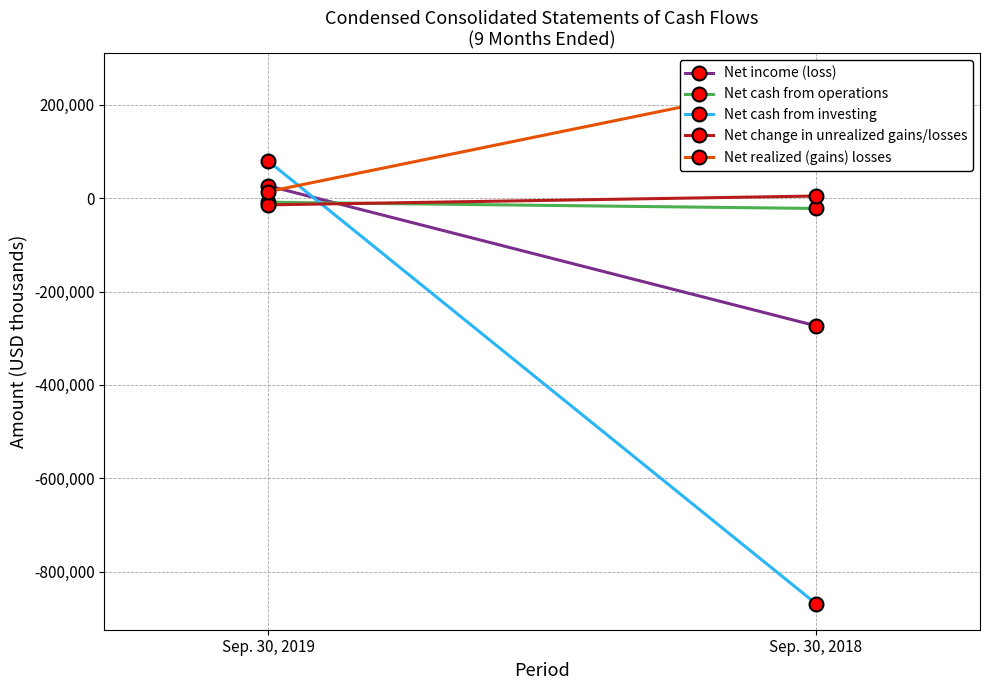

List the labels in order of Net change in unrealized gains/losses value, smallest first.

Sep. 30, 2019, Sep. 30, 2018